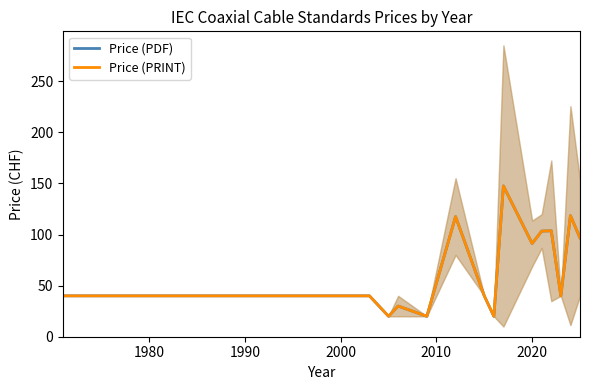

What is the difference between the second highest and second lowest values in the Price (PRINT) series?

98.4